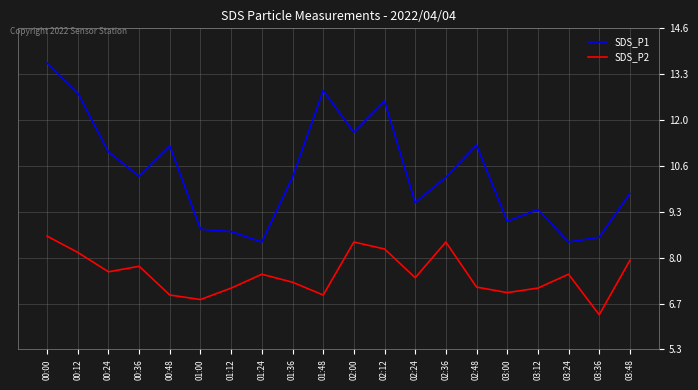

What is the difference between the SDS_P2 values at 00:24 and 01:12?

0.5